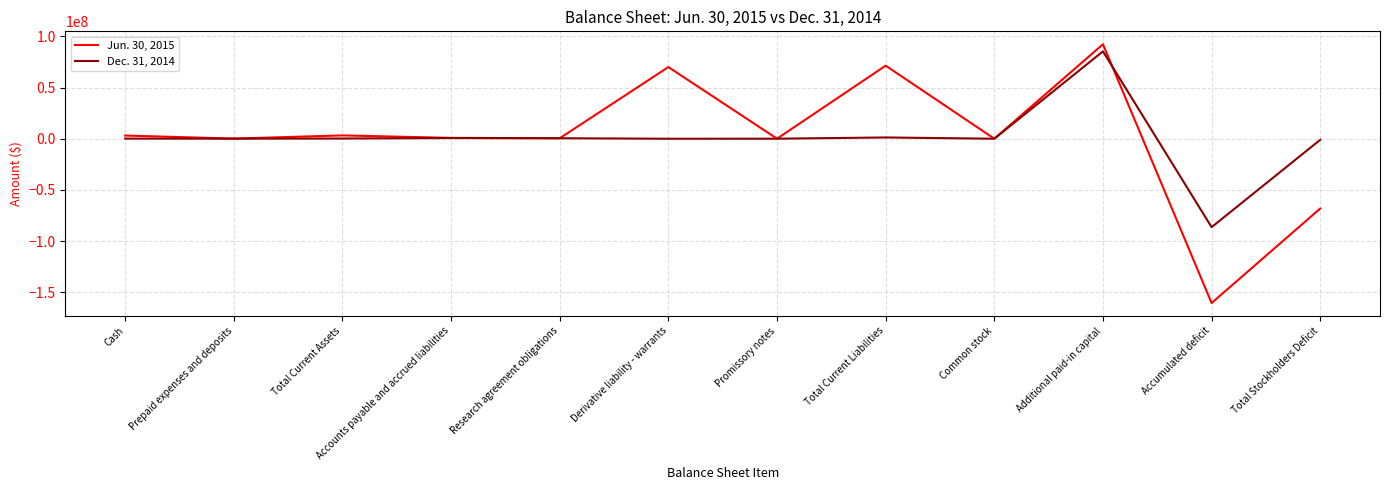

How many lines are shown in the chart?

2